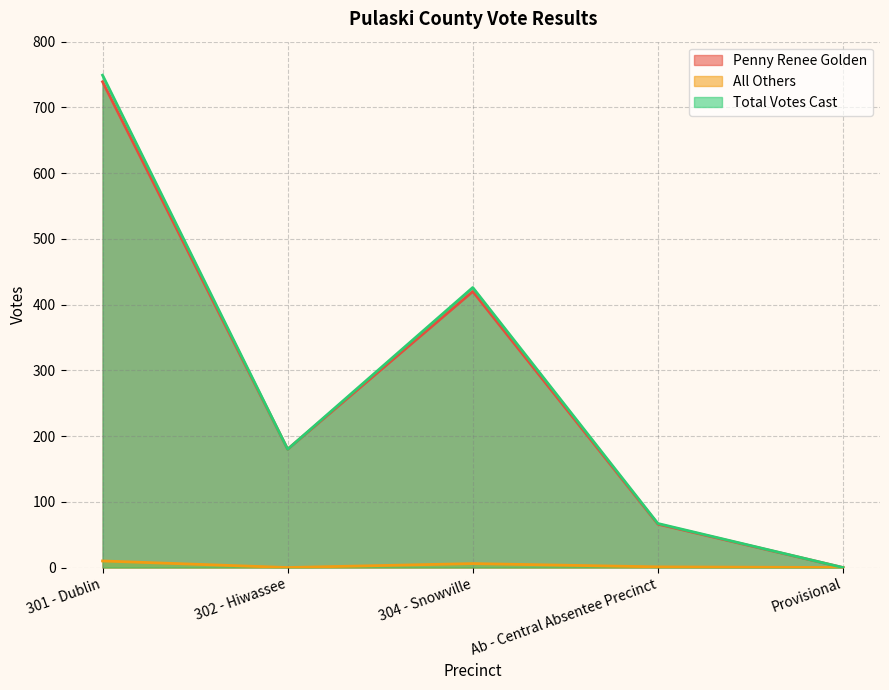

Where does the All Others series first go above 1?

301 - Dublin